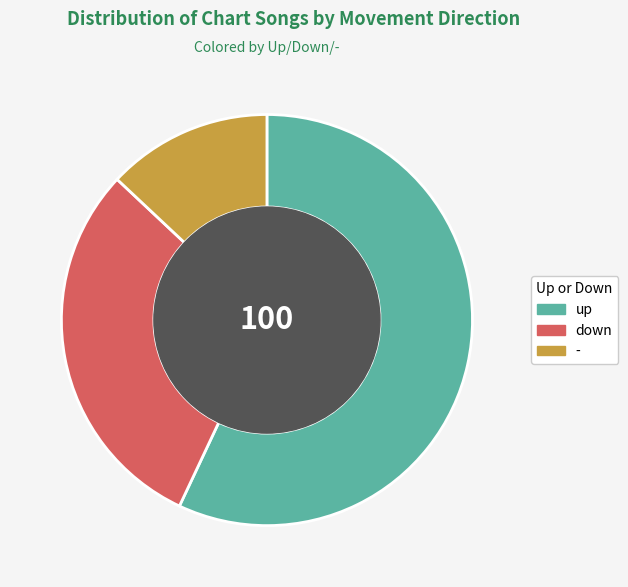

True or false: up accounts for 45% of the total.

False